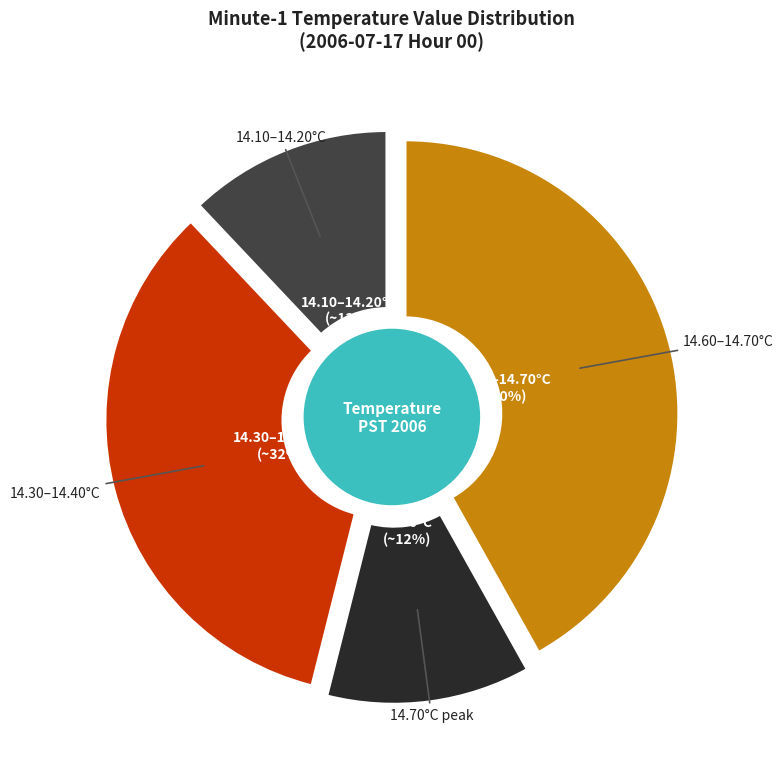

Does any single category account for the majority?

No